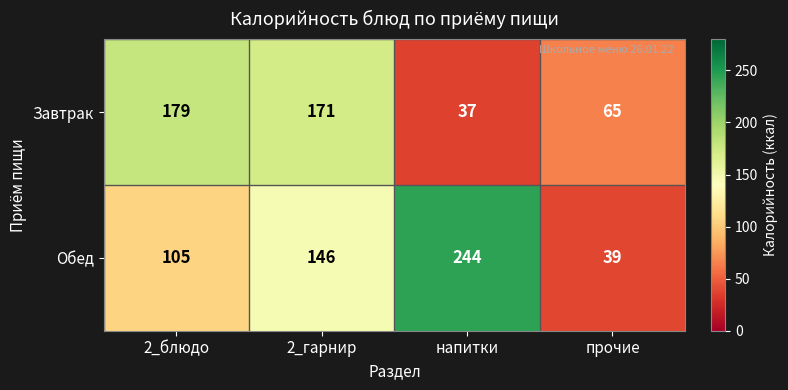

What is the difference between the Завтрак values at 2_блюдо and напитки?

142